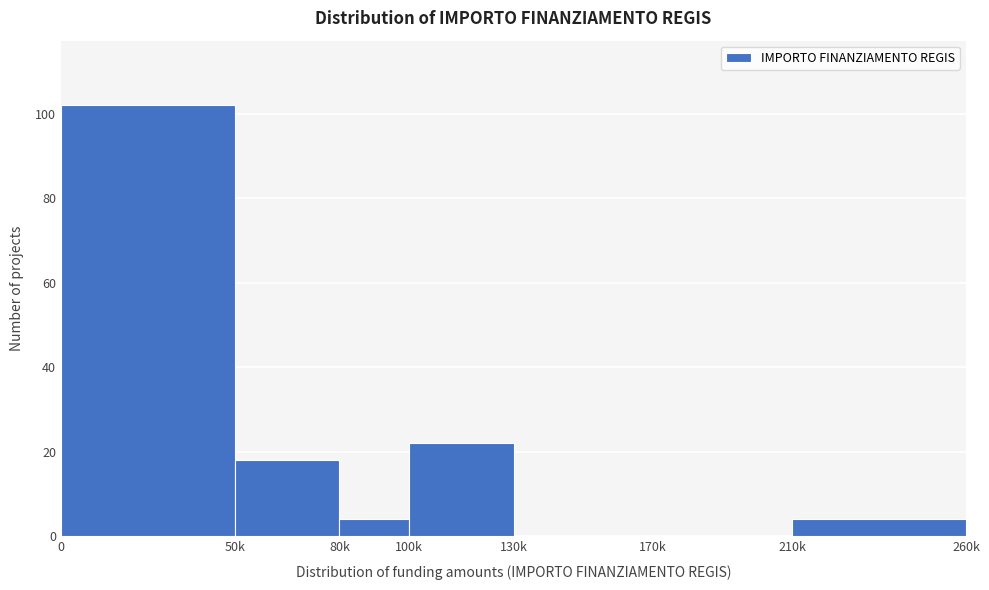

Reading right to left, what are all the values shown in this chart?

210k=4	170k=0	130k=0	100k=22	80k=4	50k=18	0=102